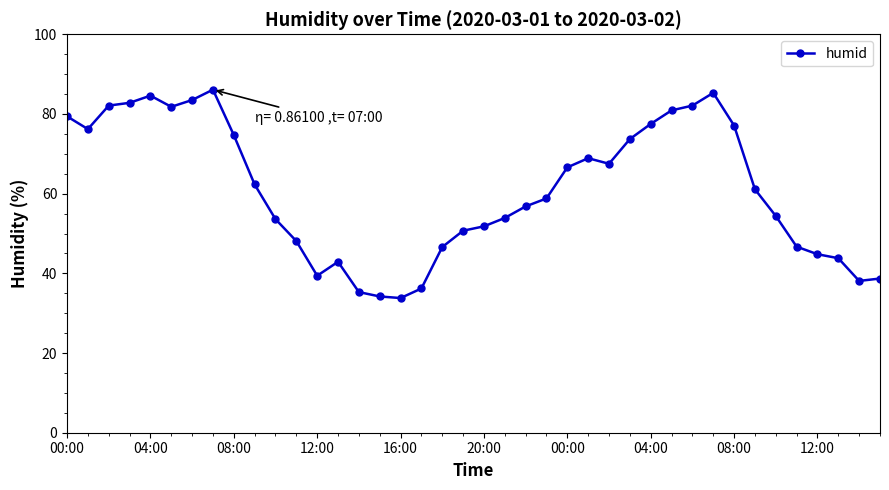

What is the greatest value displayed?

86.1